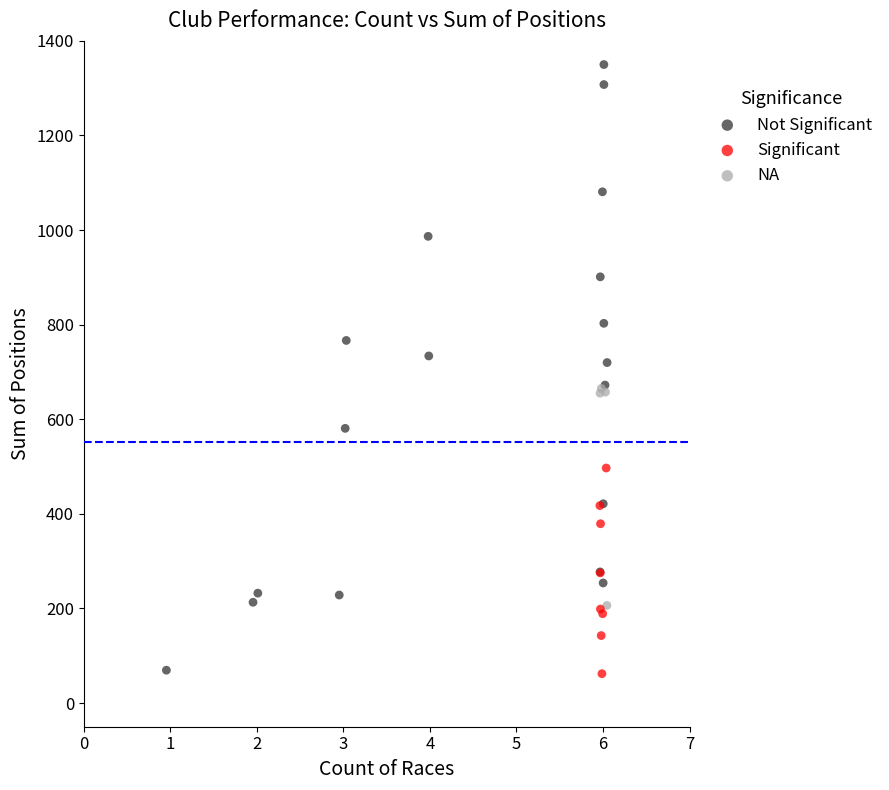

Which series has the widest spread of Y values?

Not Significant